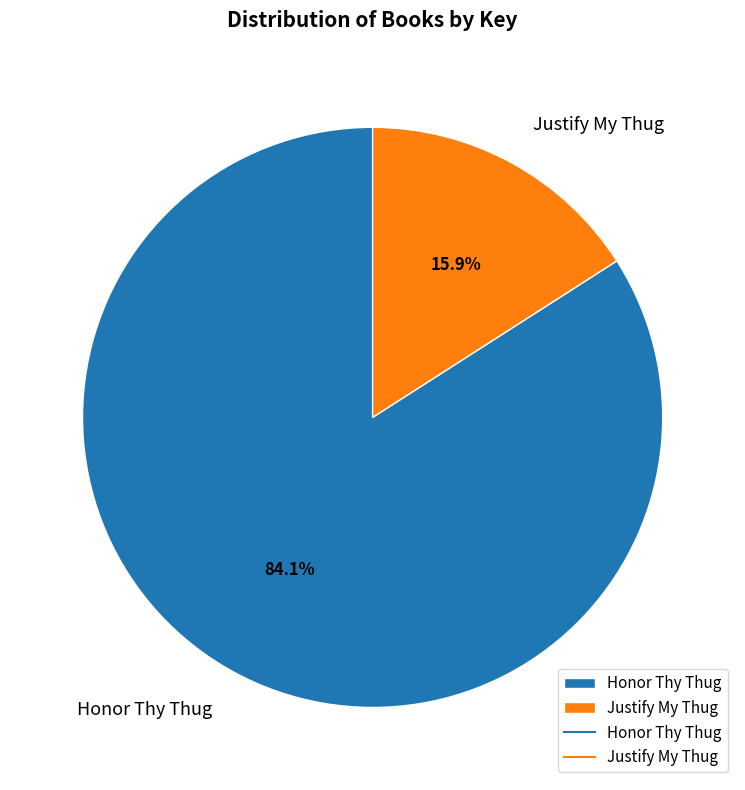

Is it true that Honor Thy Thug is 84% of the pie?

True